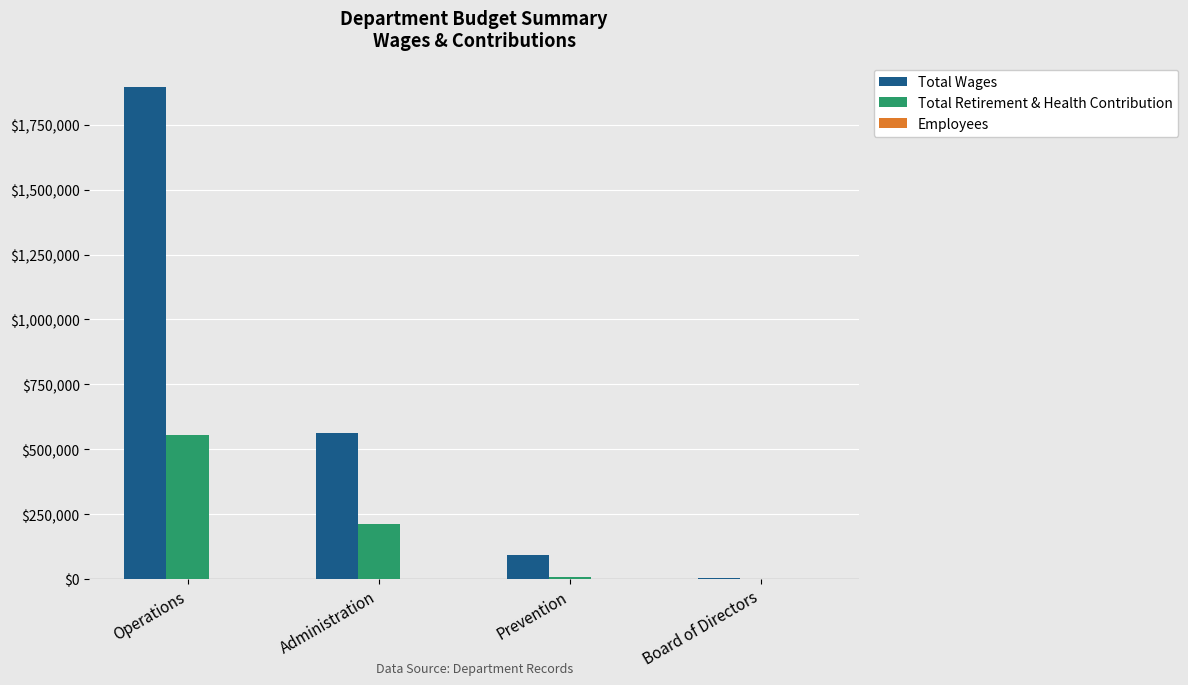

Is the value of Total Wages at Administration greater than the value of Total Retirement & Health Contribution at Board of Directors?

Yes